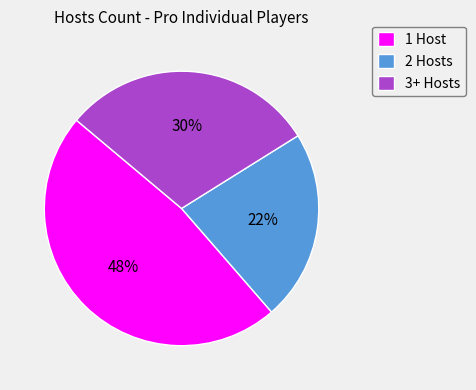

Count the number of slices in the pie.

3